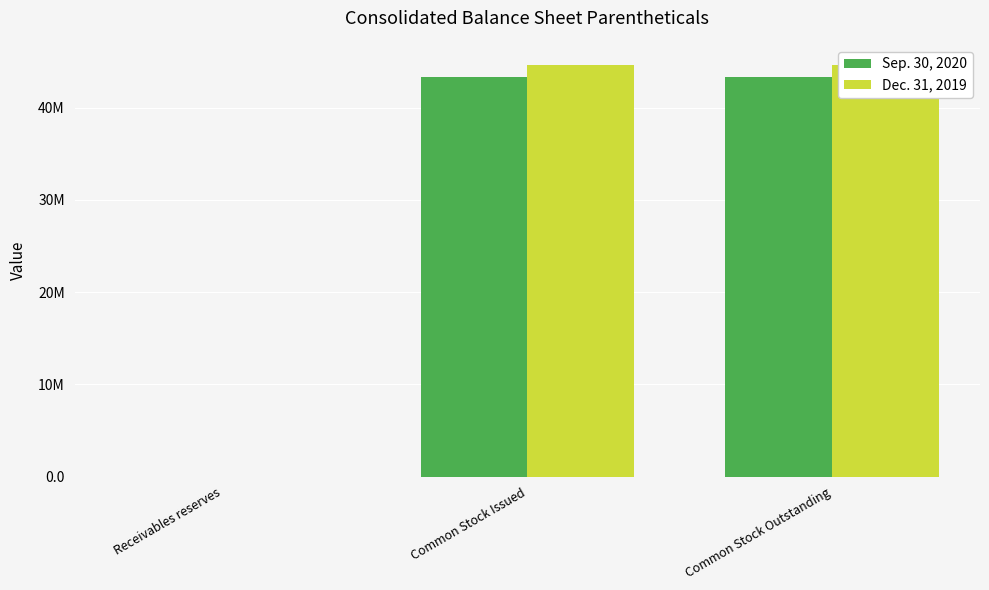

Between Common Stock Issued and Common Stock Outstanding, which is larger?

Common Stock Issued